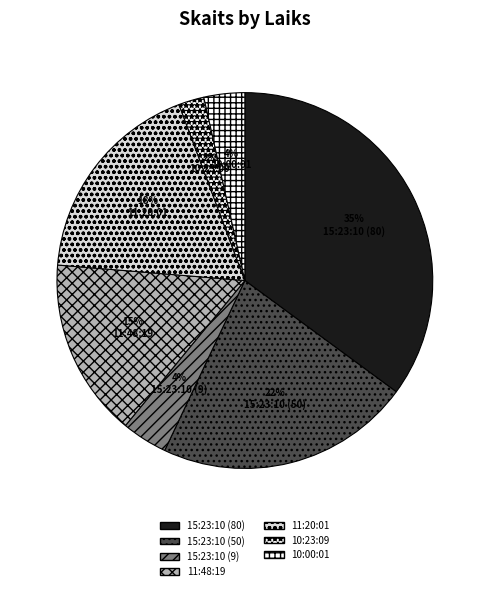

Which category has the smallest portion of the pie?

10:23:09